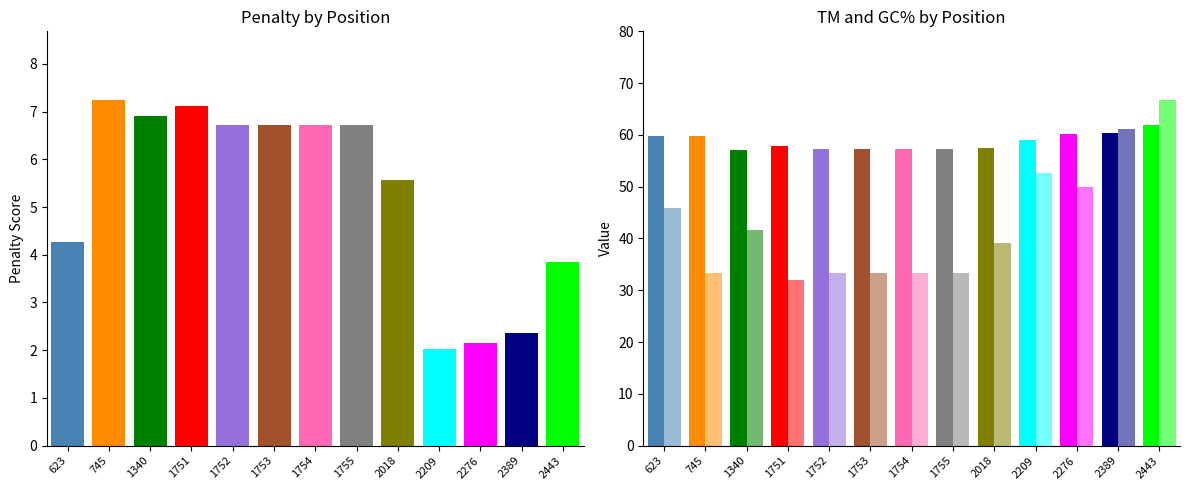

Which series has the largest total across all categories?

PRIMER_RIGHT_0_TM